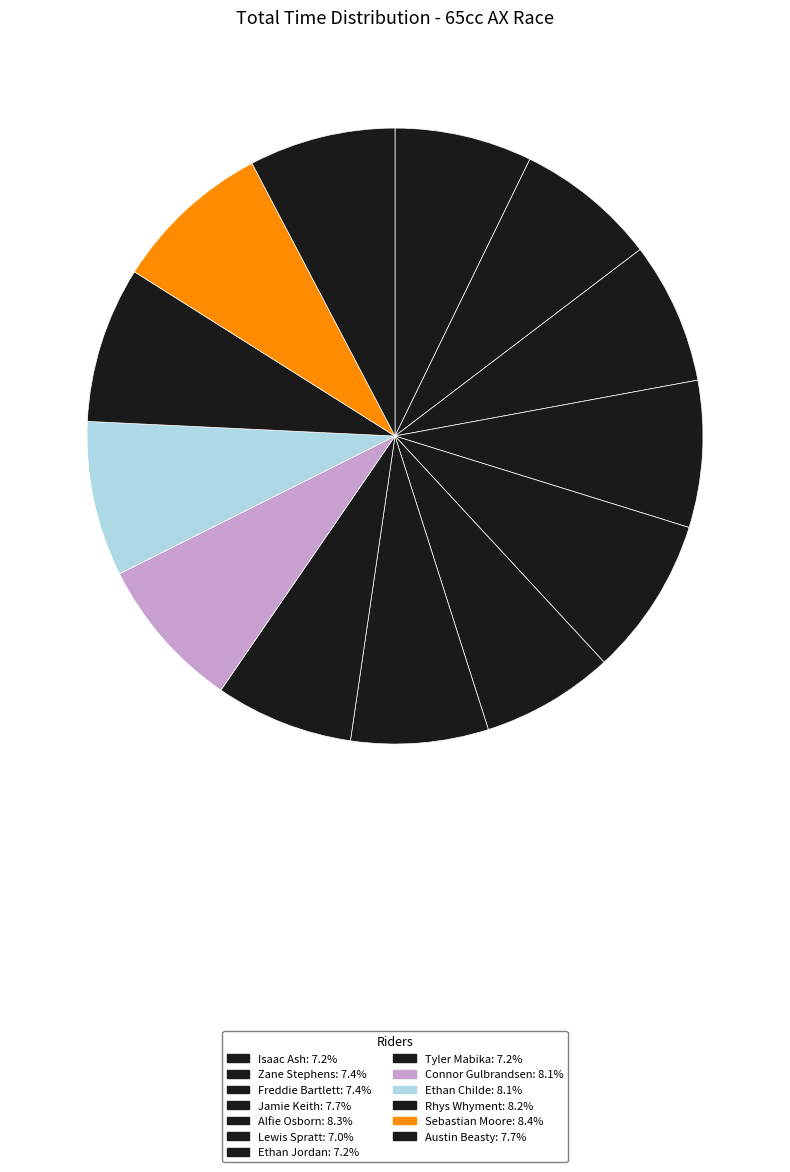

How many segments does this pie chart have?

13